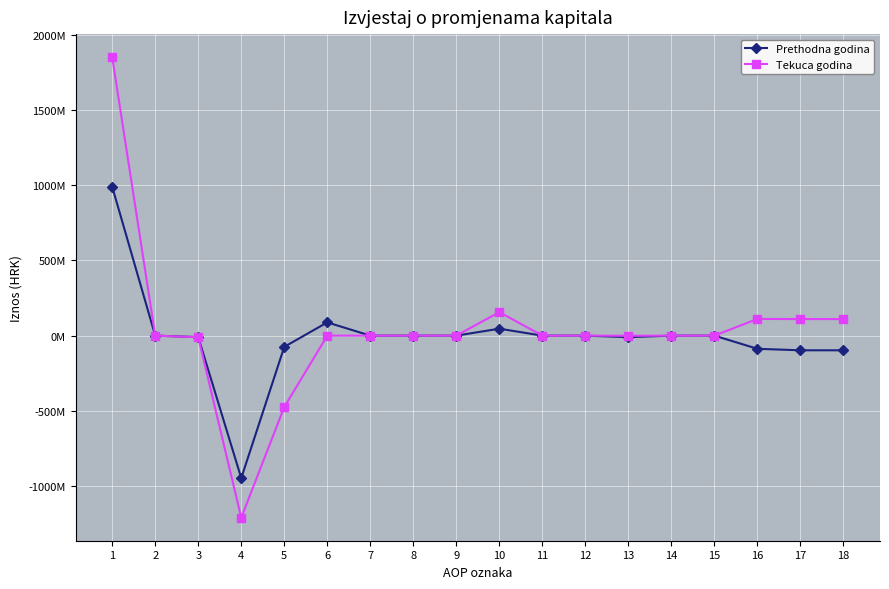

True or false: Tekuca godina and Prethodna godina intersect in this chart.

False